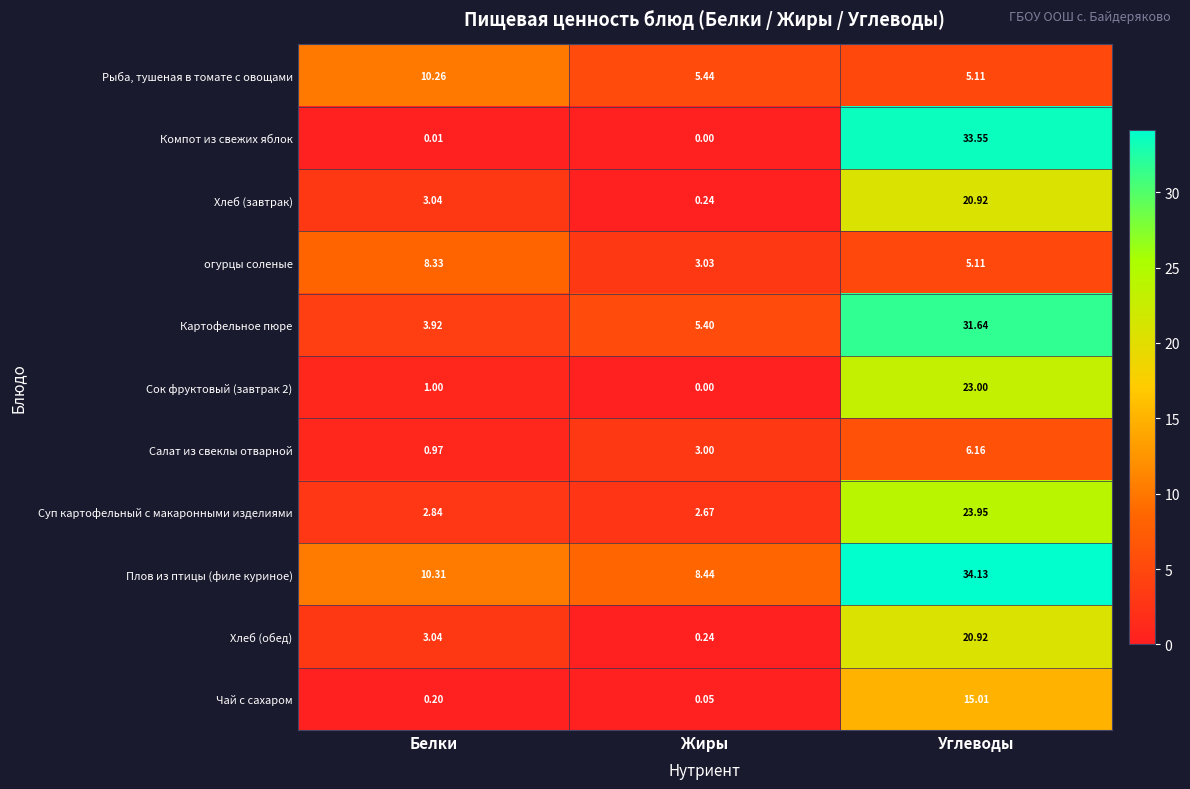

What is the total value across all series at Белки?

43.9